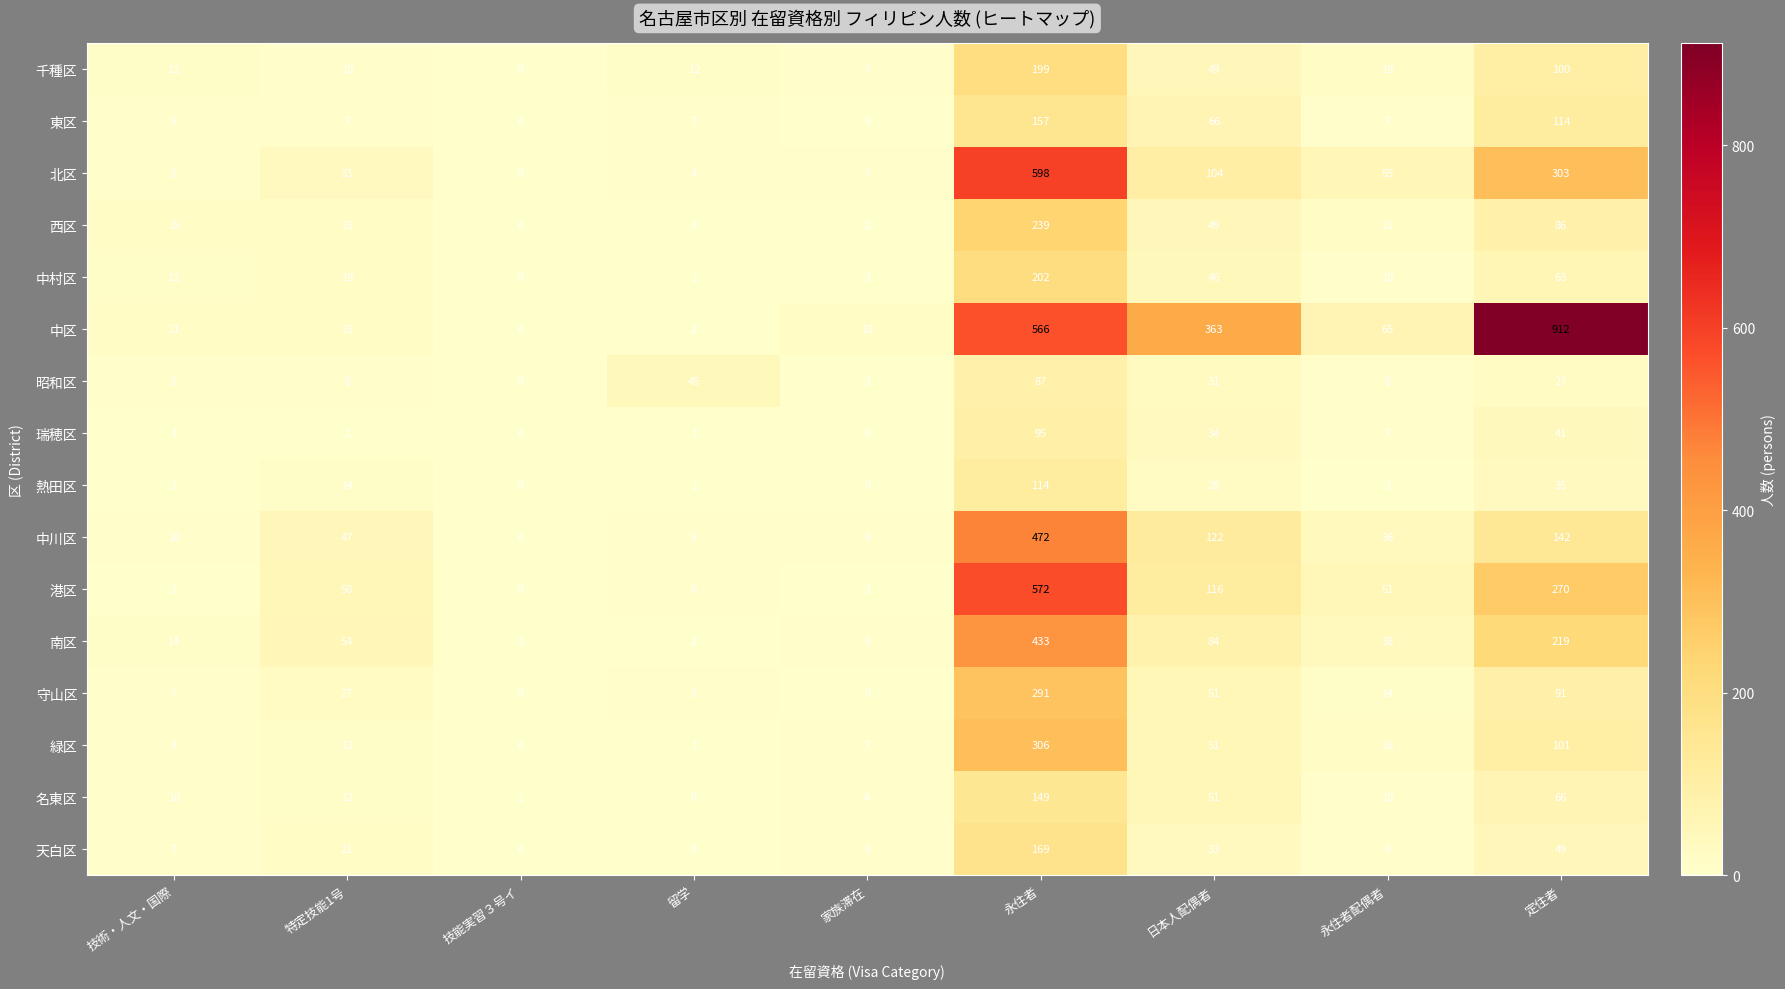

Rank the series by their maximum value, from highest to lowest.

中区, 北区, 港区, 中川区, 南区, 緑区, 守山区, 西区, 中村区, 千種区, 天白区, 東区, 名東区, 熱田区, 瑞穂区, 昭和区